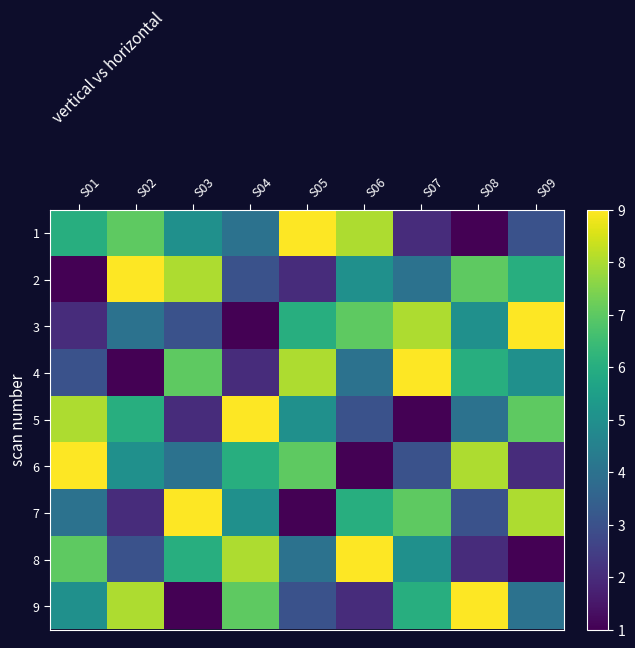

Between S02 and S08, which series saw the biggest shift?

1